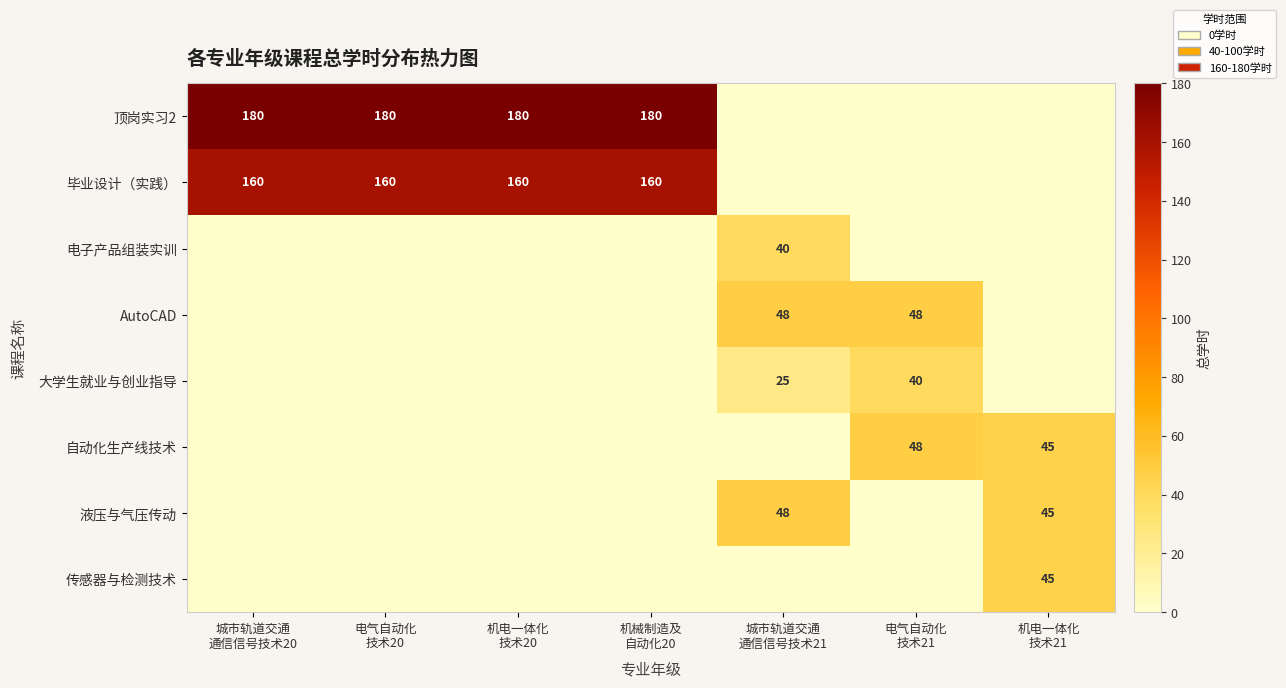

Which series has the largest range (max minus min)?

顶岗实习2